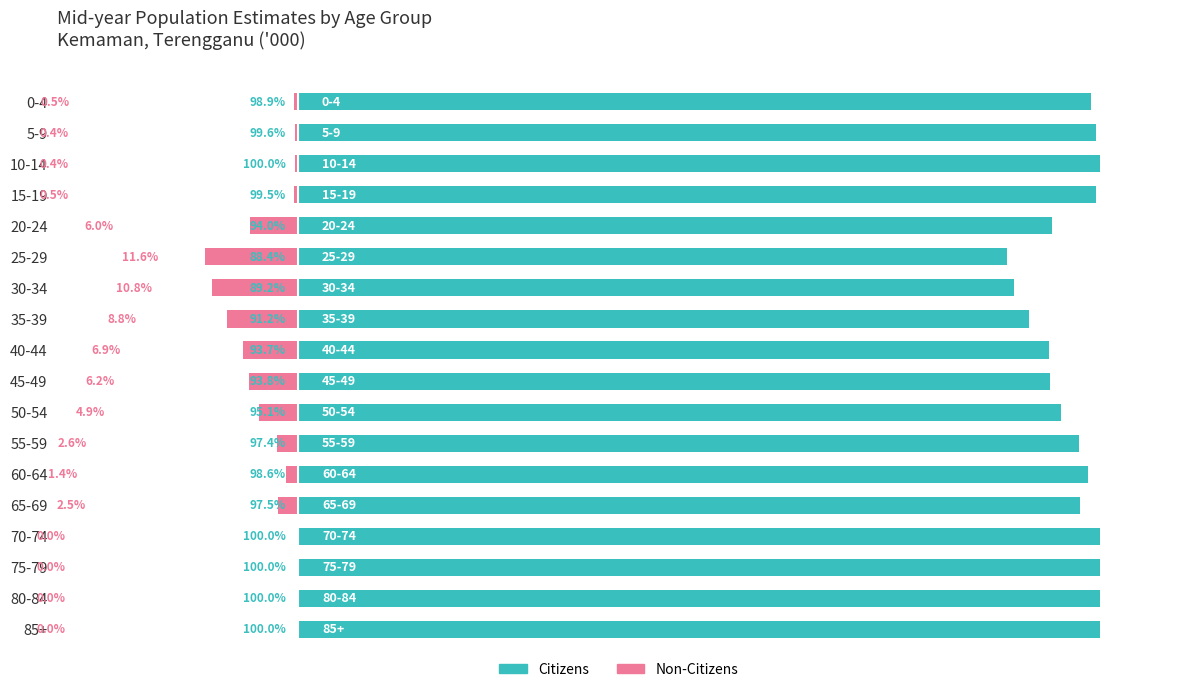

How many groups of bars are there?

18